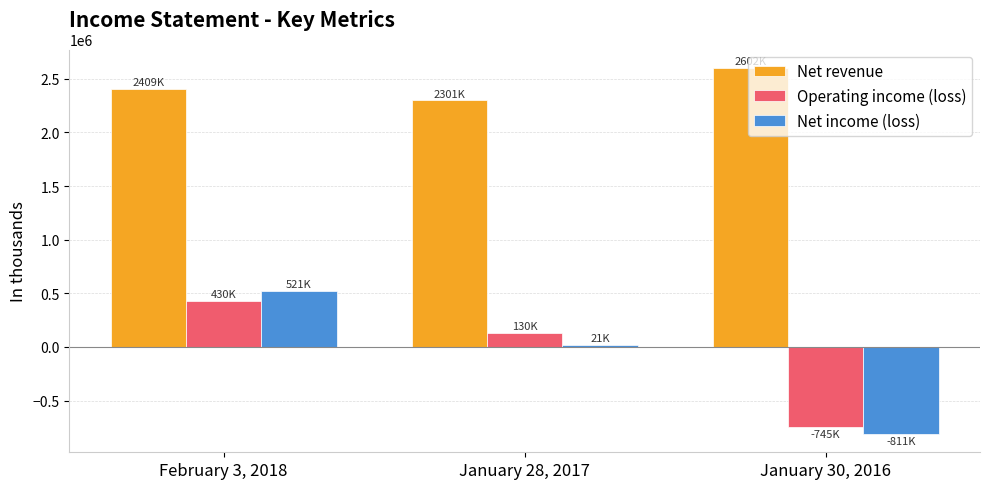

What position from the left is January 28, 2017?

2